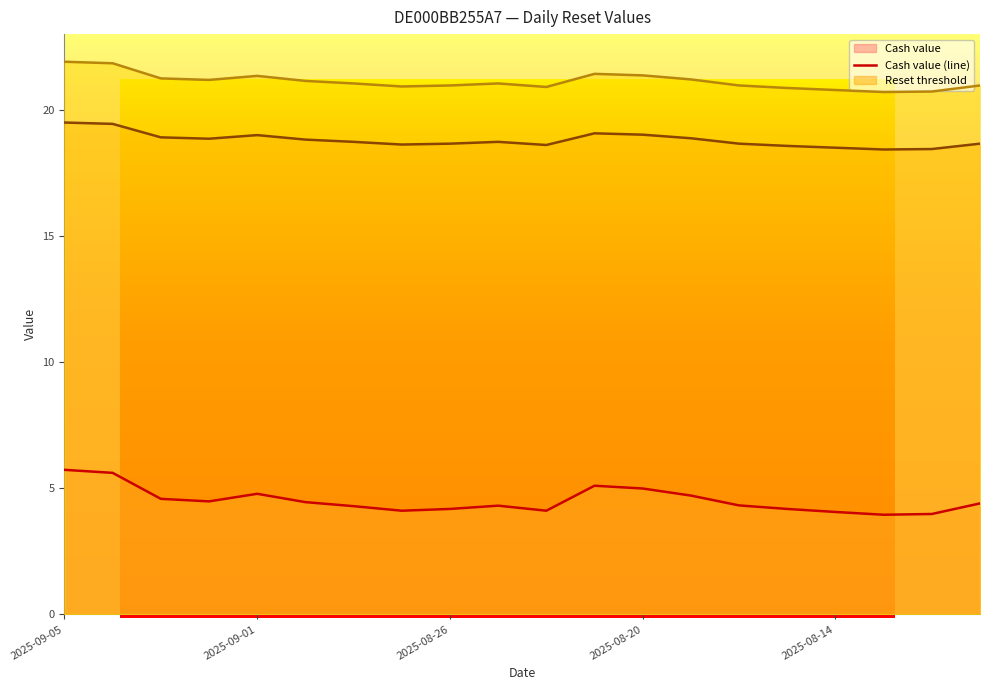

At how many categories does at least one series exceed 13?

20